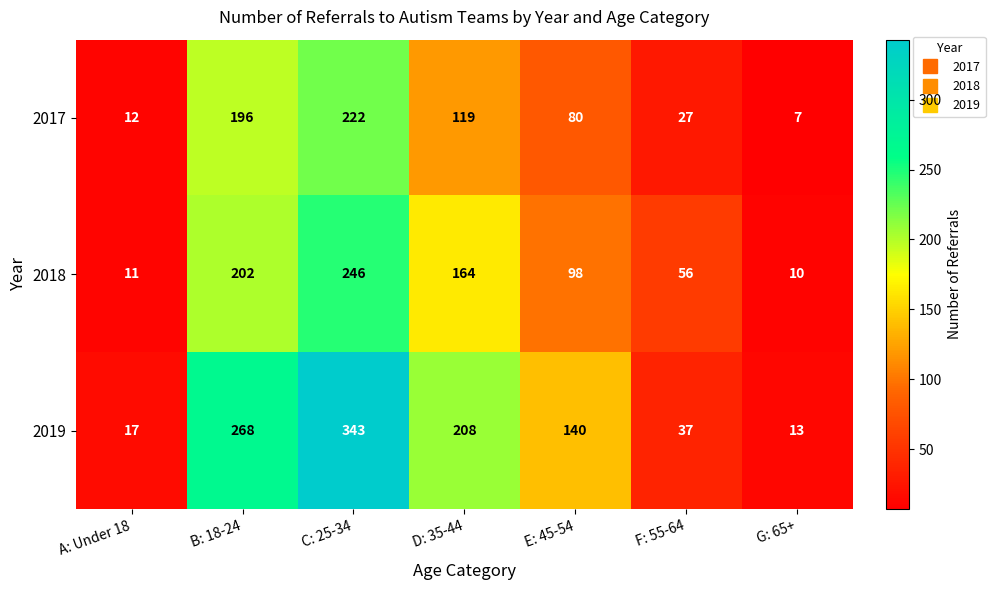

What is the average value of the 2019 series?

147